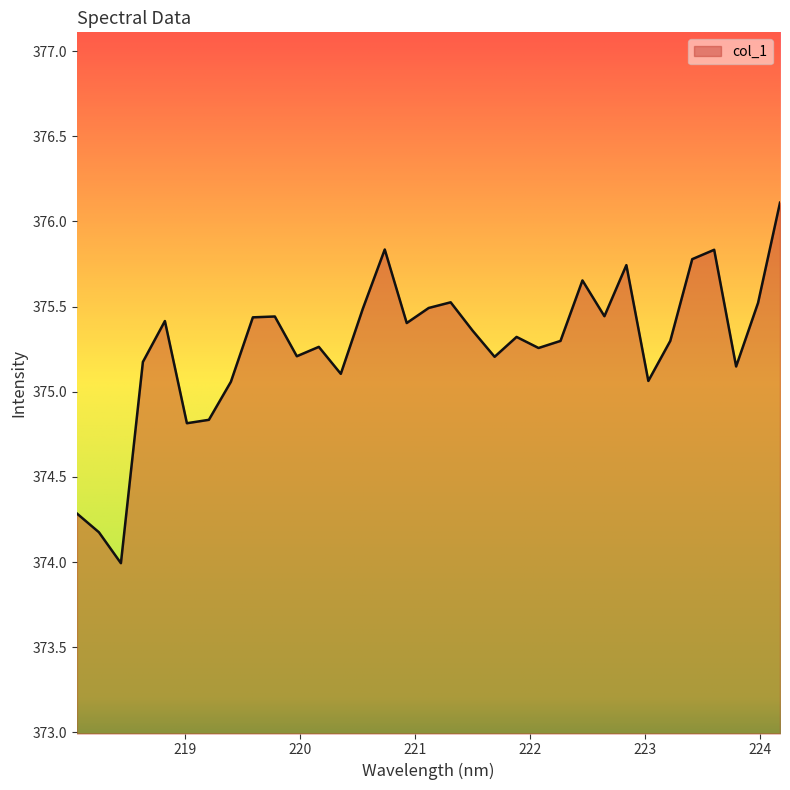

What is the difference between the maximum and minimum values?

2.1